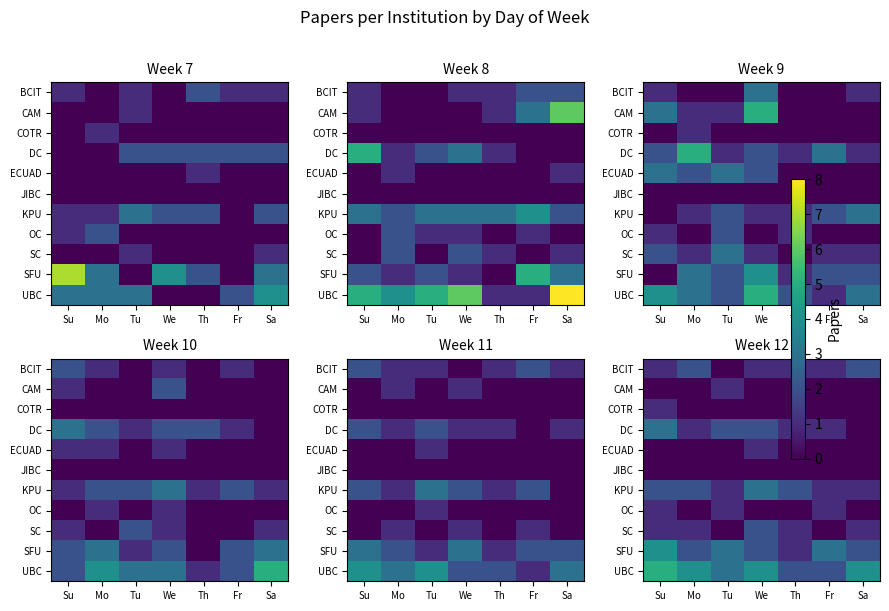

Rank the series by their maximum value, from highest to lowest.

UBC, SFU, DC, KPU, BCIT, SC, CAM, COTR, ECUAD, OC, JIBC